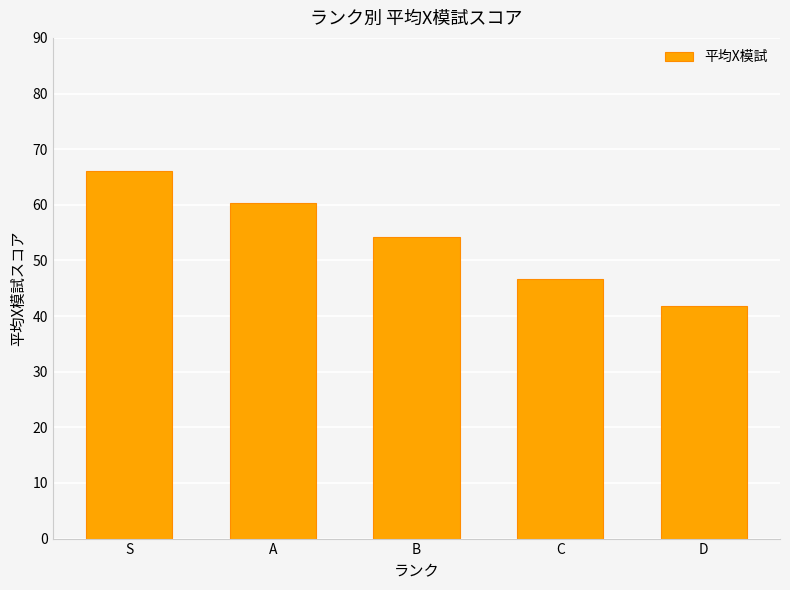

What is the sum of all values?

269.1